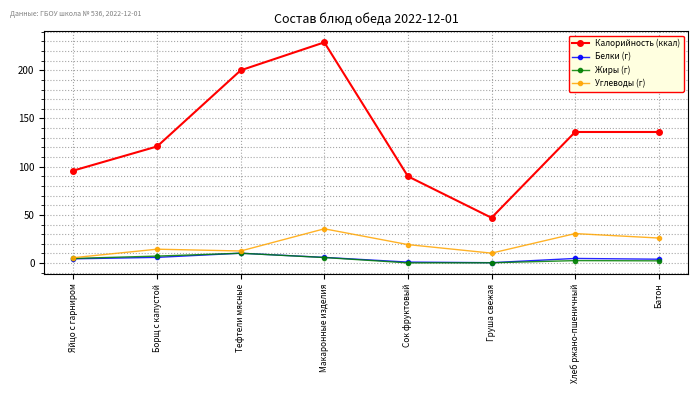

The value of Калорийность (ккал) at Сок фруктовый is 90.0. True or false?

True